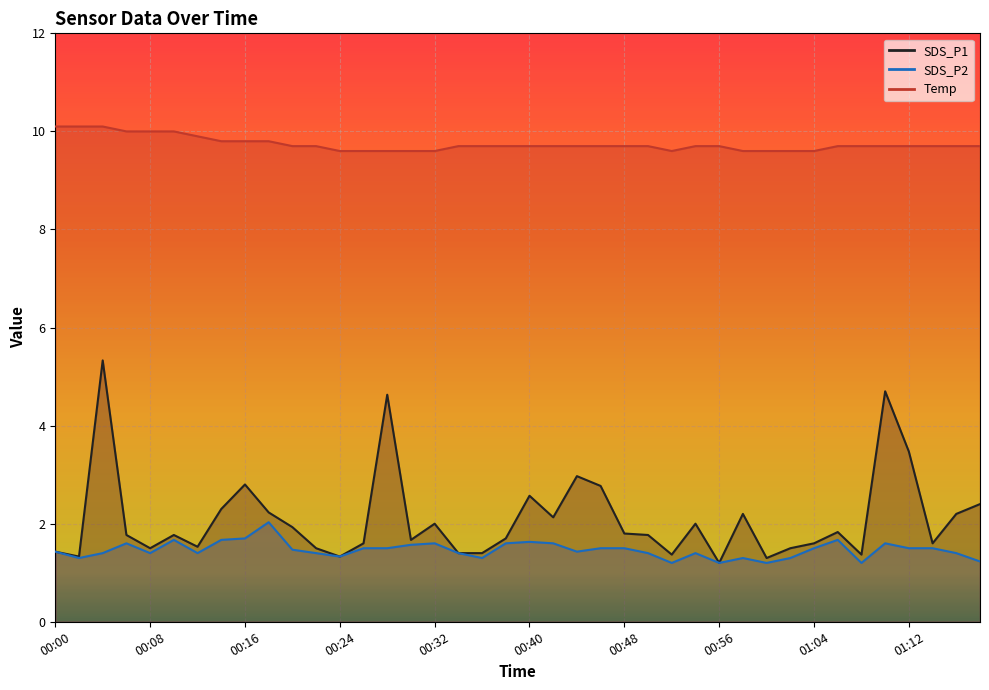

Which category has the highest value in the Temp series?

00:00